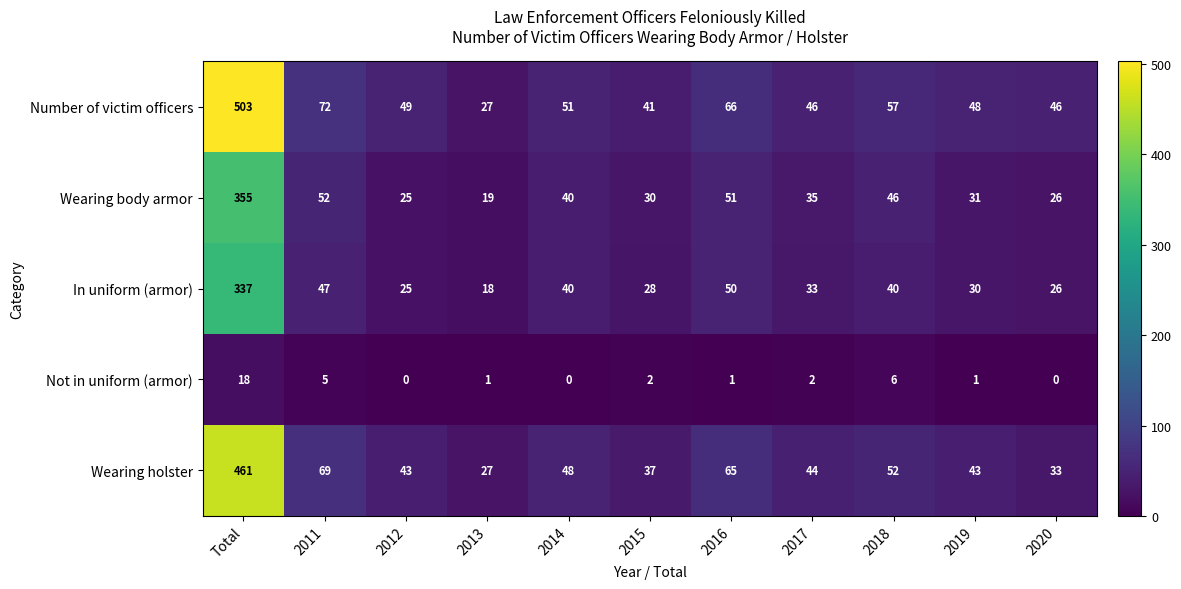

What is the greatest value displayed?

503